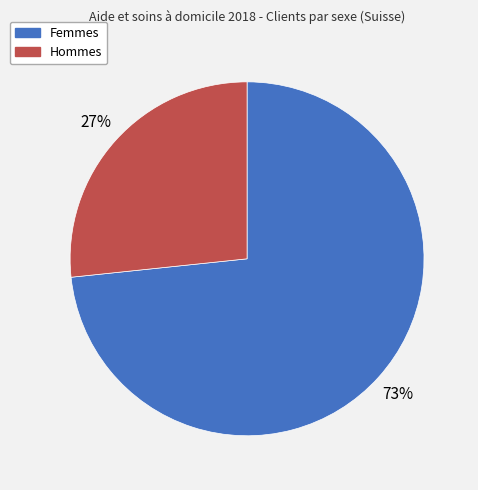

Does any single category account for the majority?

Yes